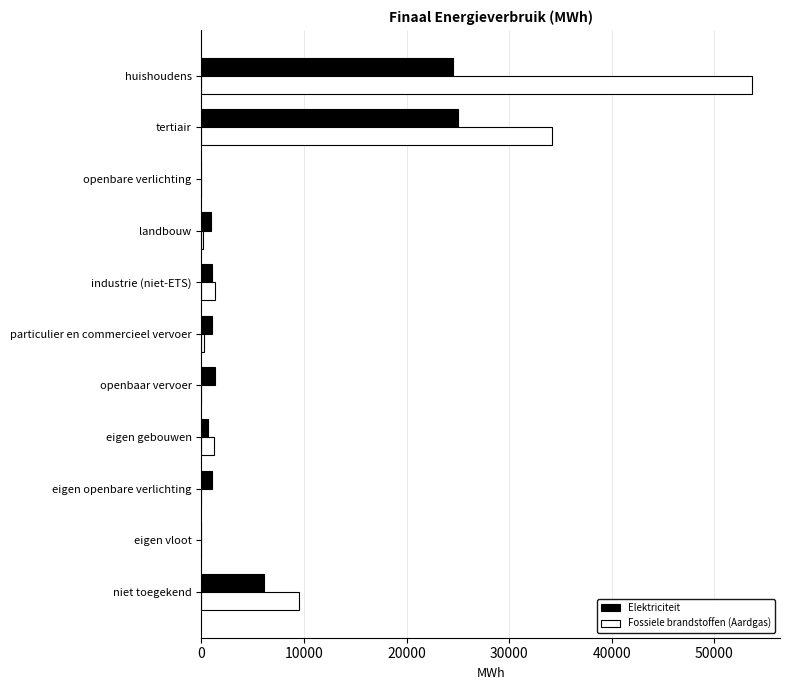

The value of Fossiele brandstoffen (Aardgas) at eigen openbare verlichting is 21958.5. True or false?

False